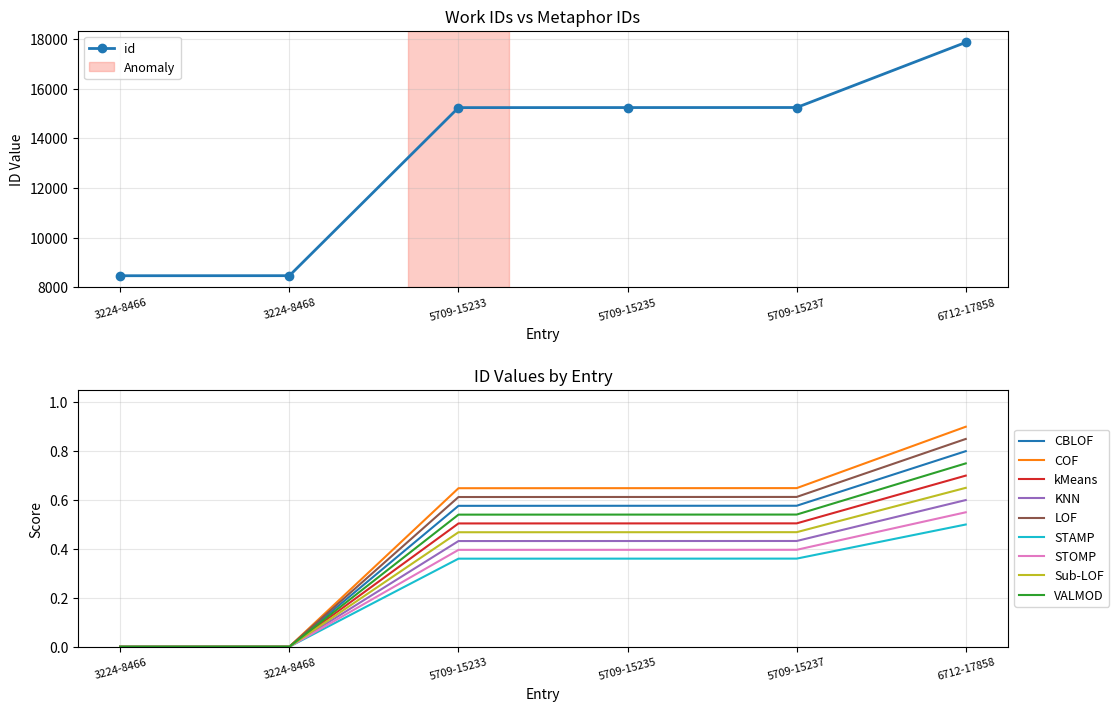

What is the value of the 3rd point from the left?

0.6